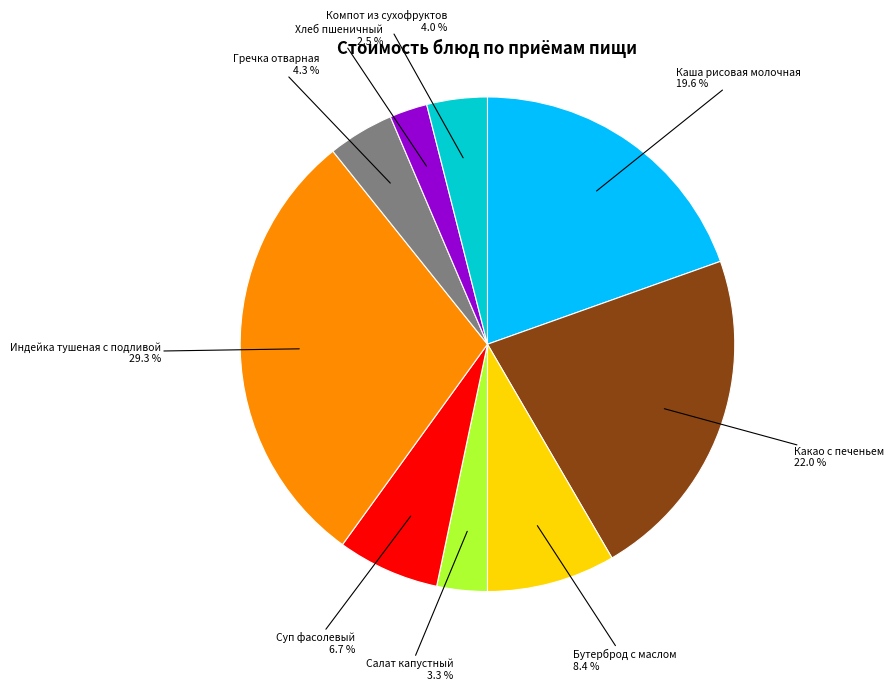

How many segments does this pie chart have?

9